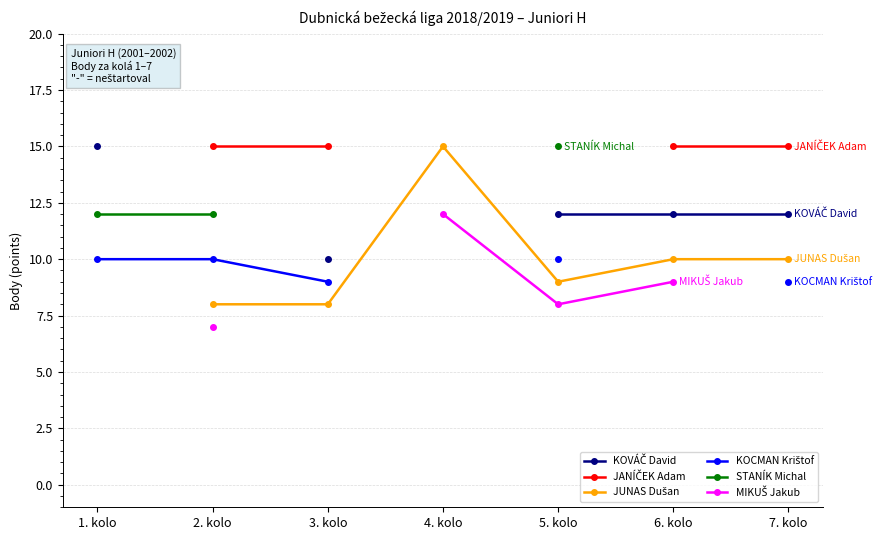

True or false: KOVÁČ David has a value of 20.4 at 7. kolo.

False